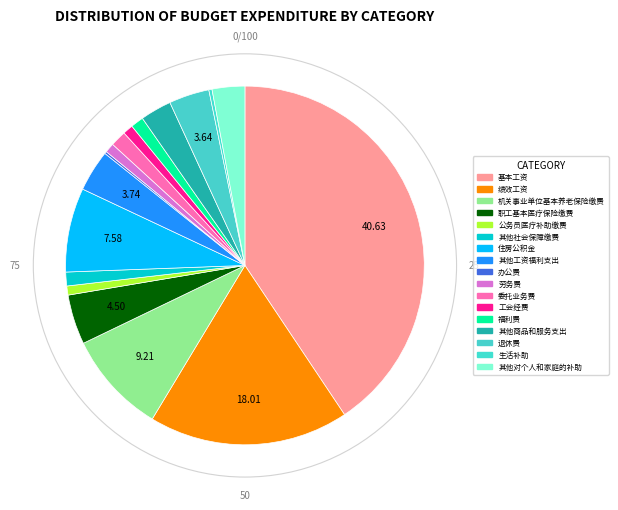

The 机关事业单位基本养老保险缴费 slice represents 9% of the pie. True or false?

True